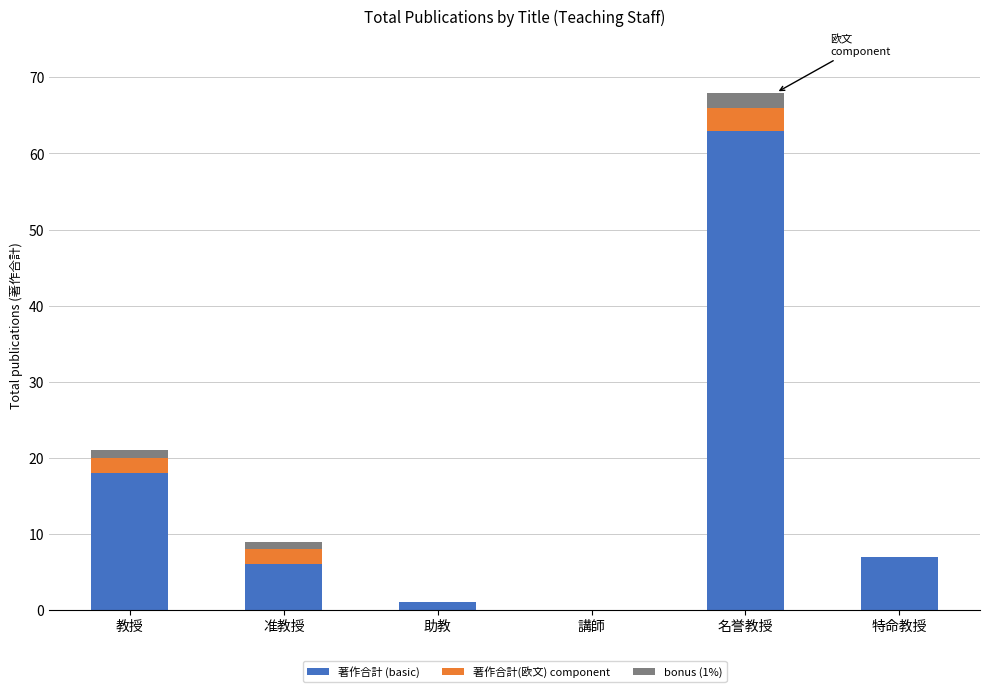

What is the sum of all 著作合計 (basic) values?

95